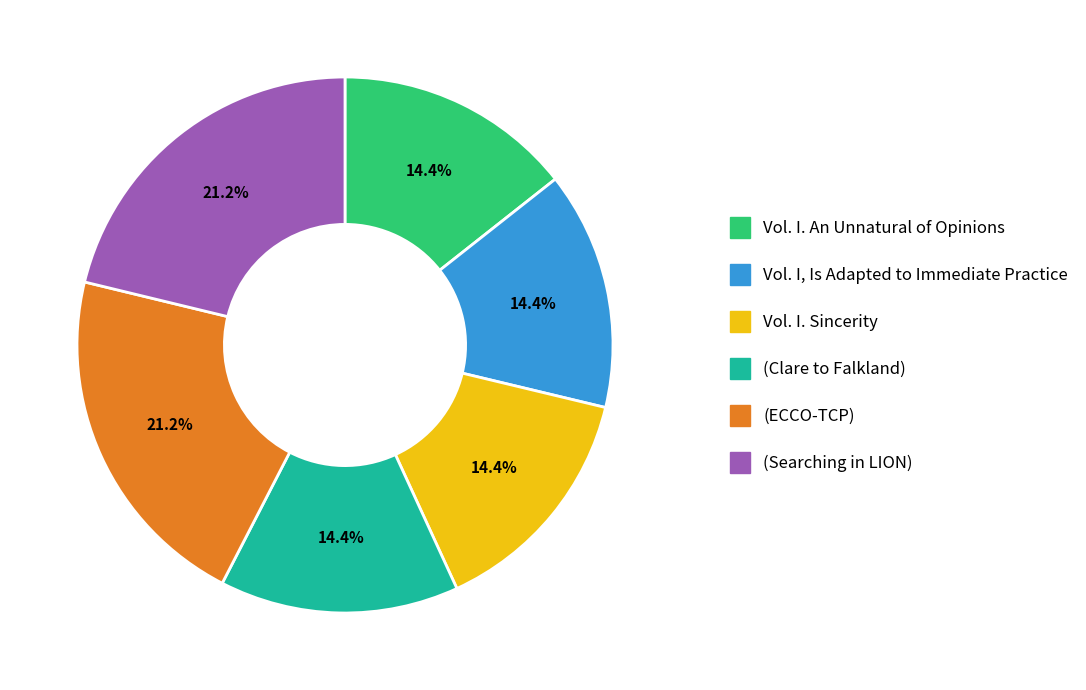

Is there a majority slice in this chart?

No